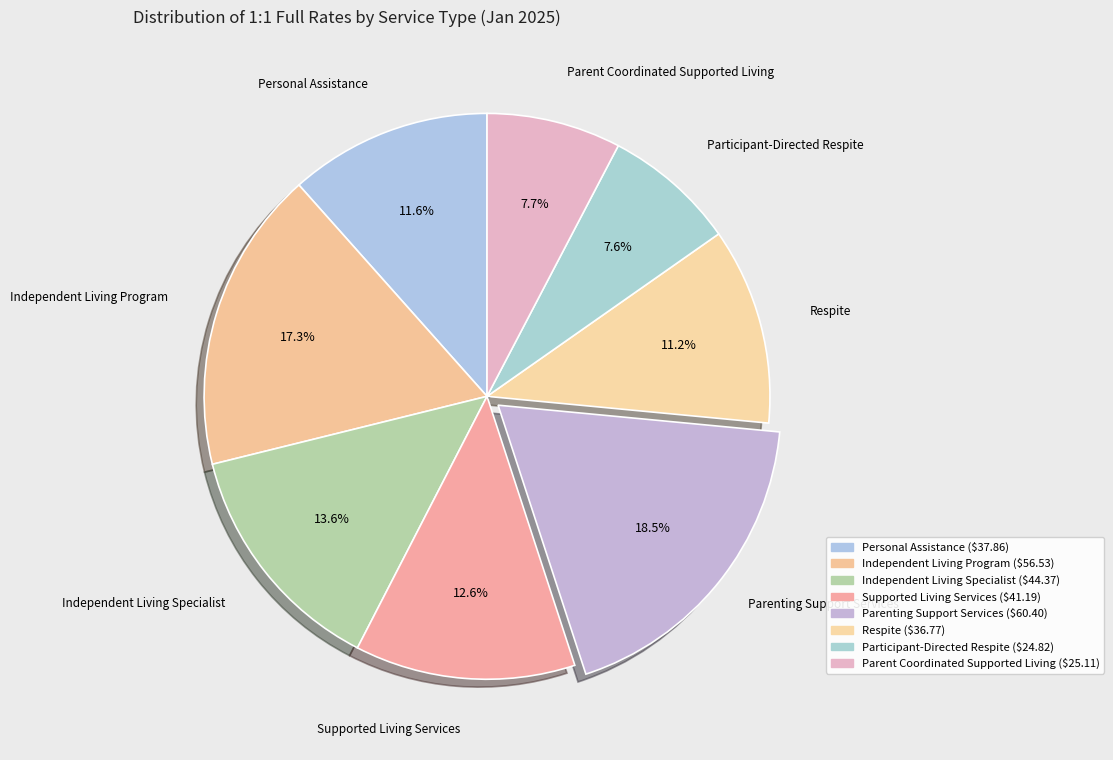

What is the change in value from Supported Living Services to Participant-Directed Respite?

-16.4